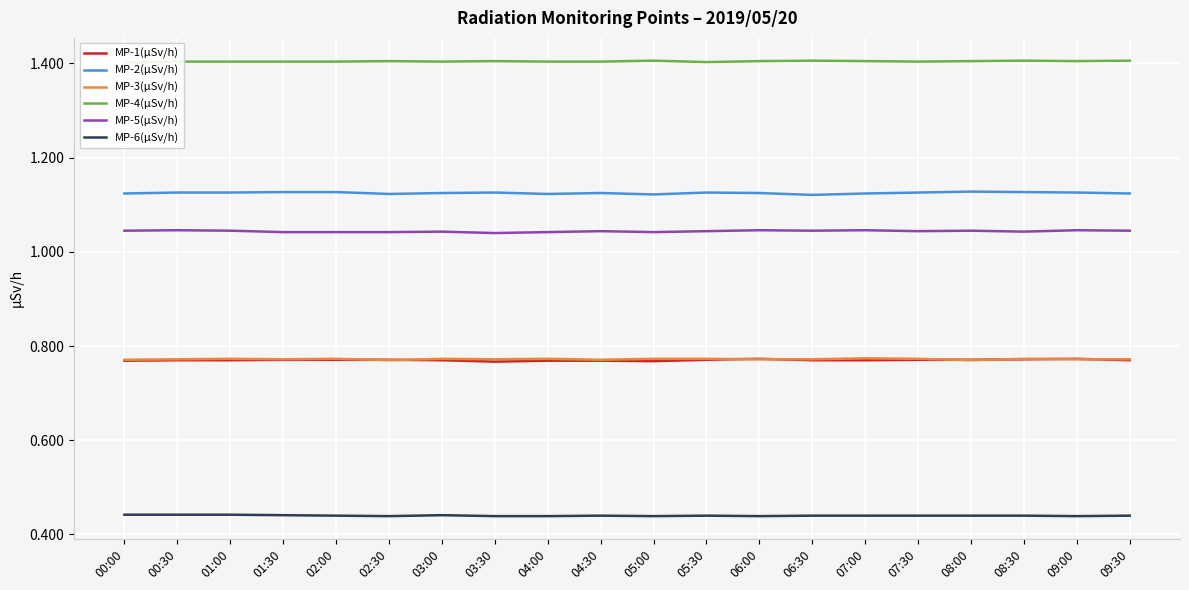

True or false: MP-5(µSv/h) has a value of 0.5 at 00:00.

False